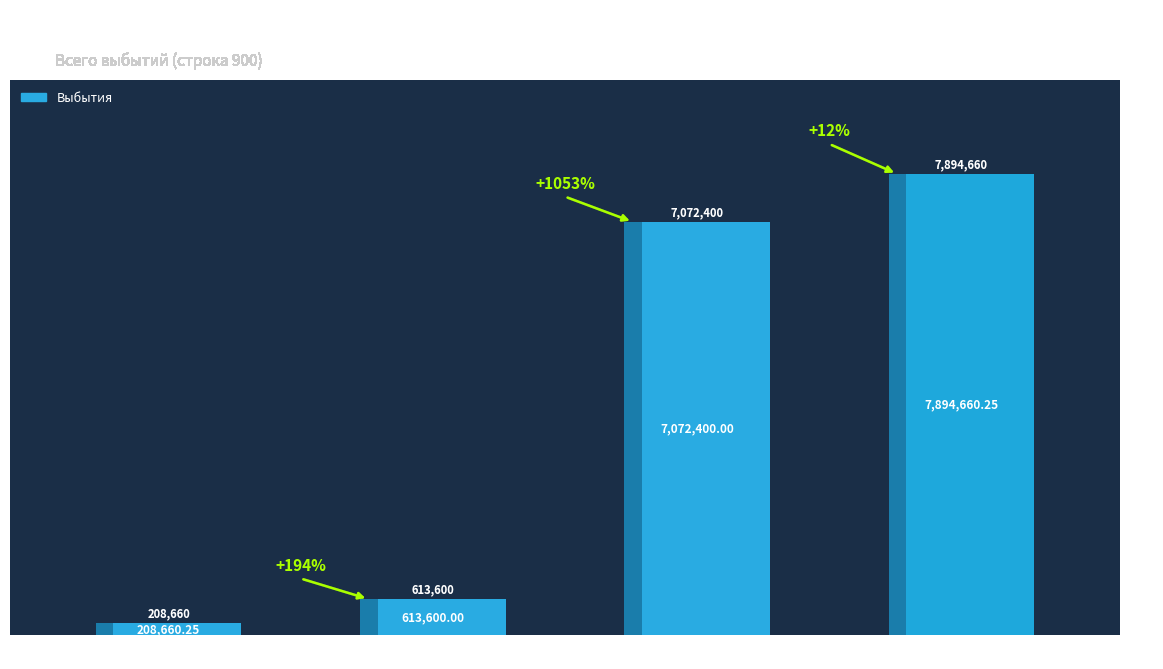

Reading right to left, list all the values displayed in this chart.

ИТОГО=7894660.2	Сел. поселения=7072400.0	Гор. поселения=613600.0	Мун. районы=208660.2